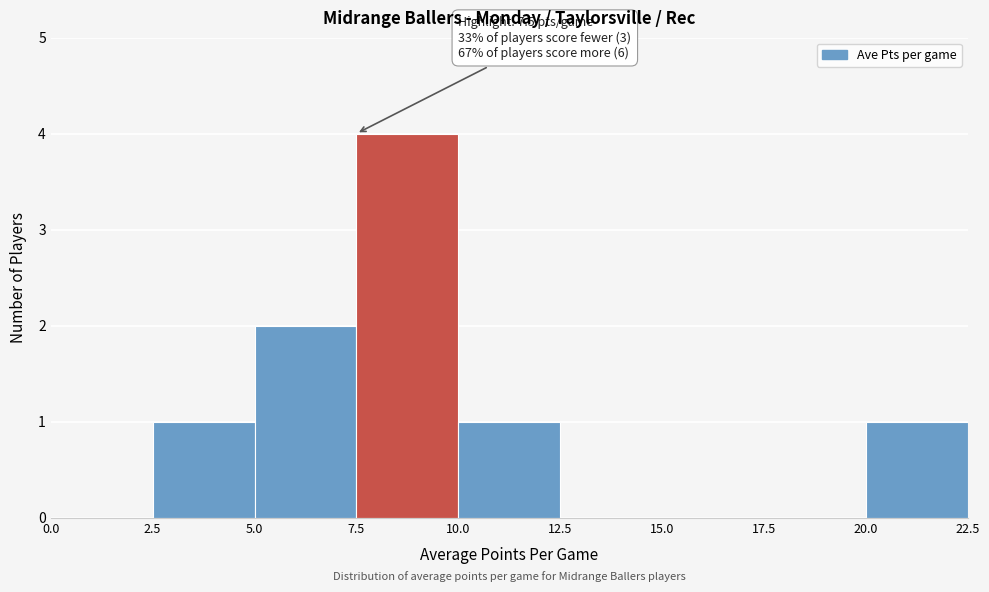

Over which range of the x-axis is the bar tallest?

7.5 to 10.0